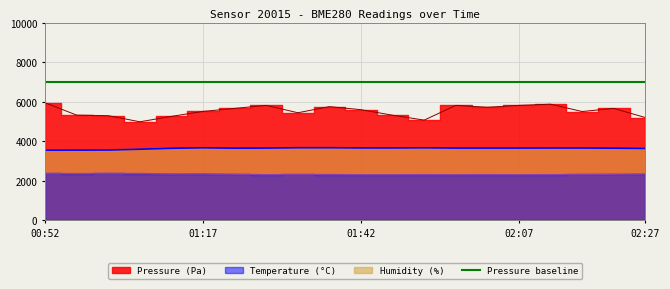

List the labels in order of temperature value, smallest first.

01:27, 01:42, 01:47, 01:57, 02:07, 01:52, 02:02, 02:12, 01:37, 01:32, 02:17, 01:22, 02:22, 01:12, 02:27, 01:17, 00:57, 01:07, 00:52, 01:02